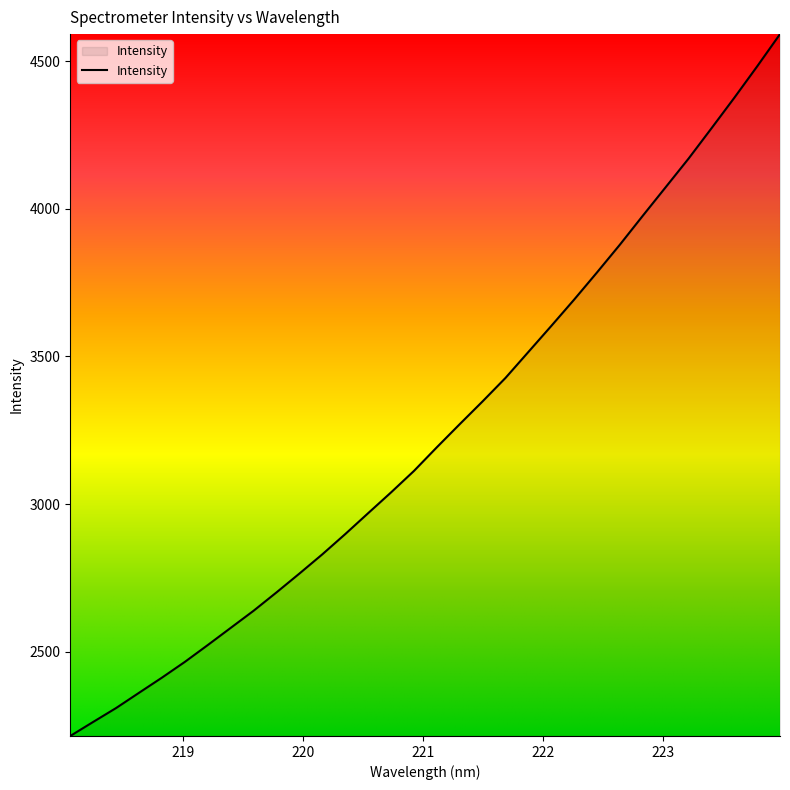

What is the difference between the maximum and minimum values?

2375.6